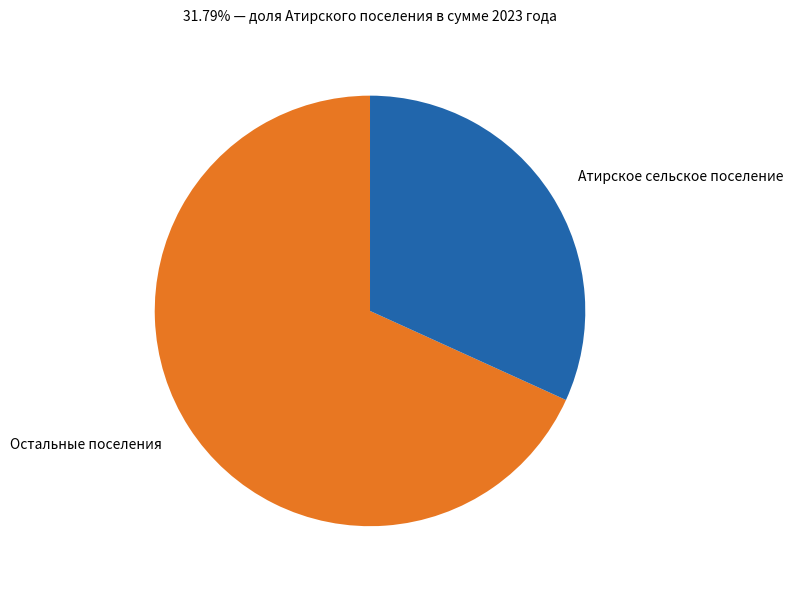

Does any single category account for the majority?

Yes